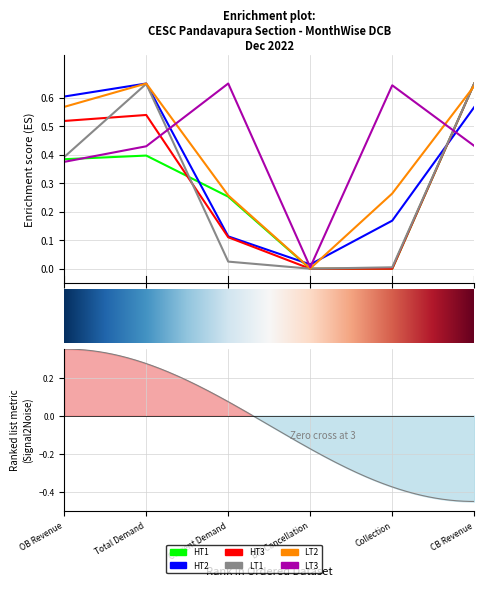

True or false: HT1 Total Revenue and HT3 Total Revenue intersect in this chart.

True